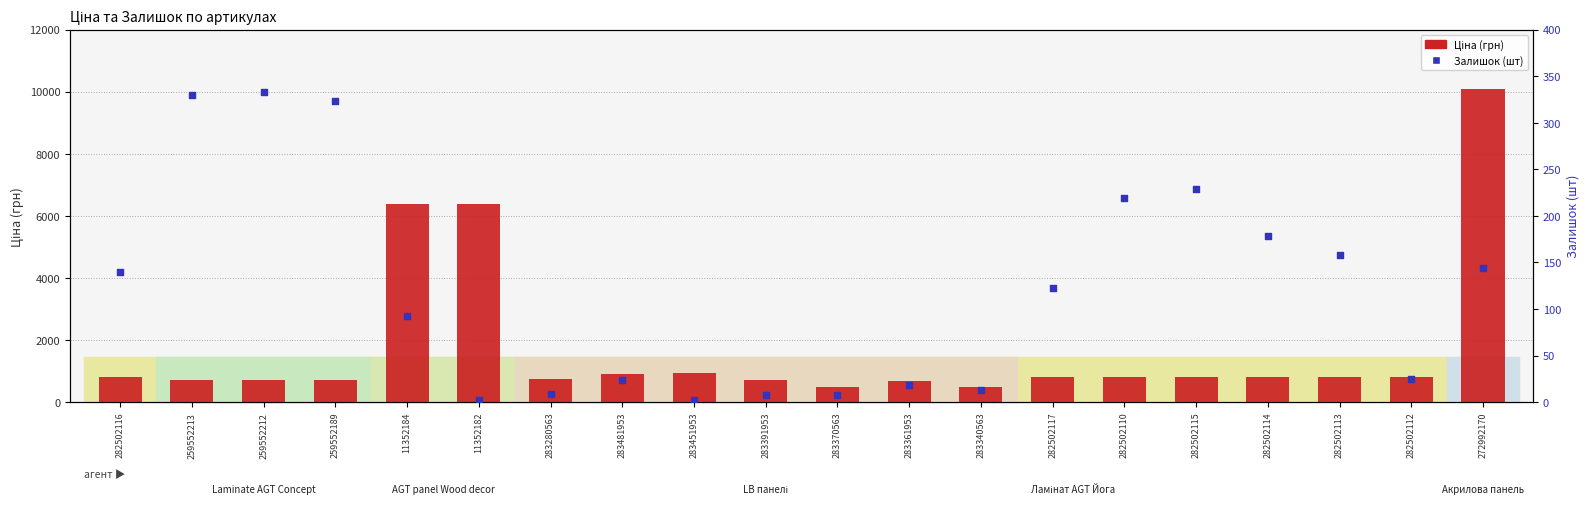

What are all the series names shown in the legend?

Ціна (грн), Залишок (шт)